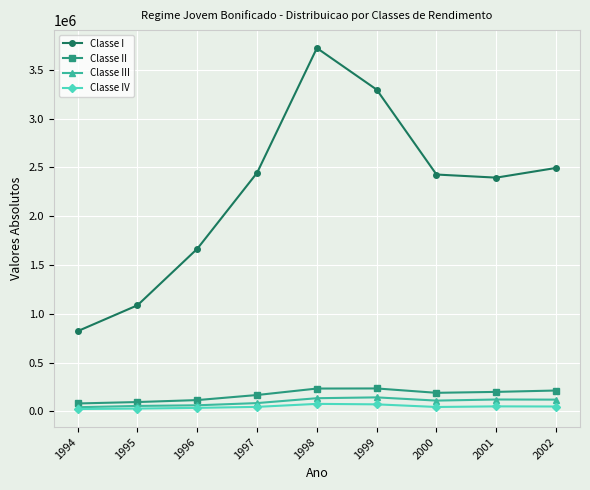

Which series has the widest spread of values?

Classe I